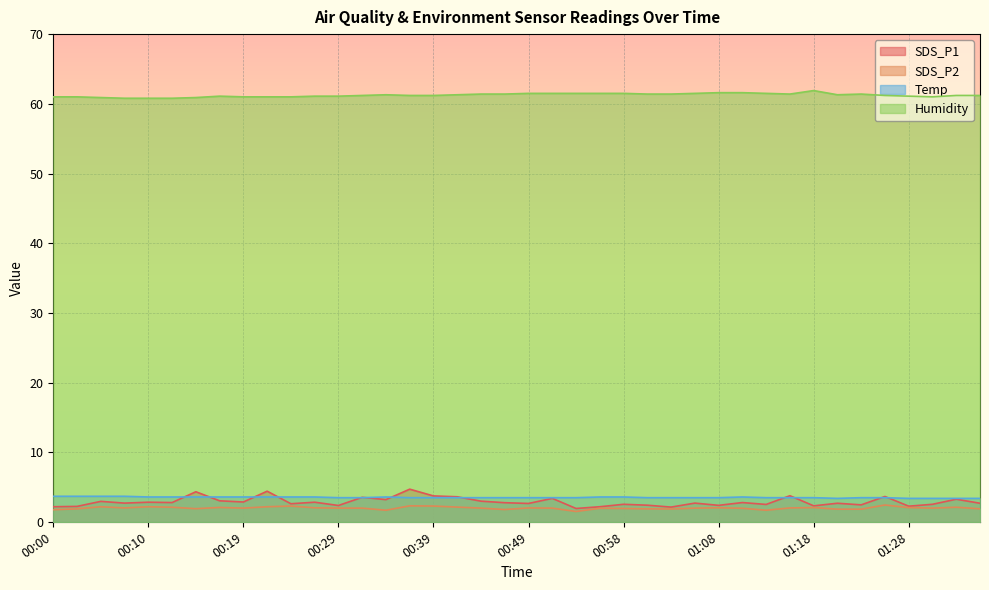

True or false: SDS_P2 has more than 0 interior local peaks.

True